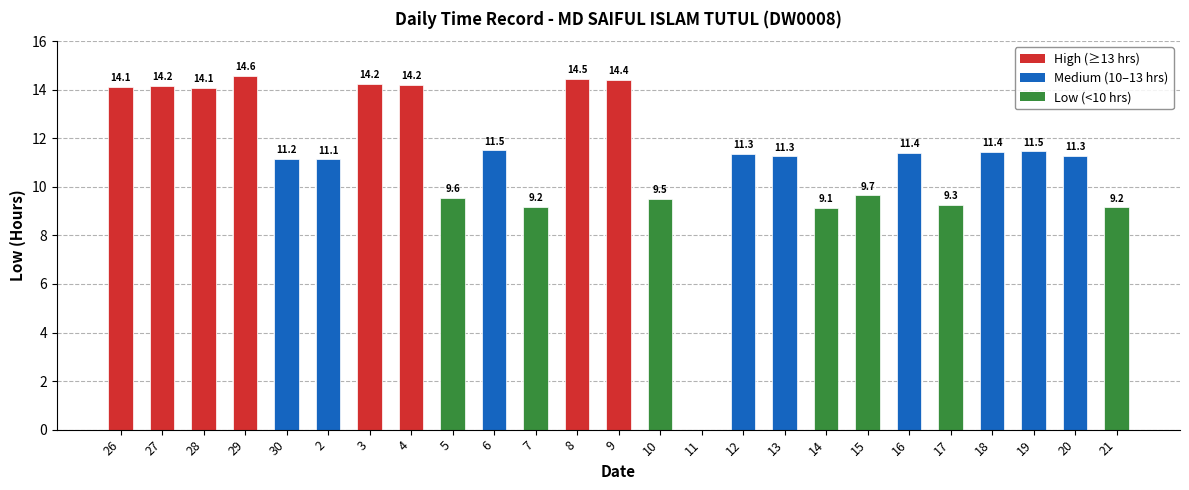

What is the greatest value displayed?

14.6